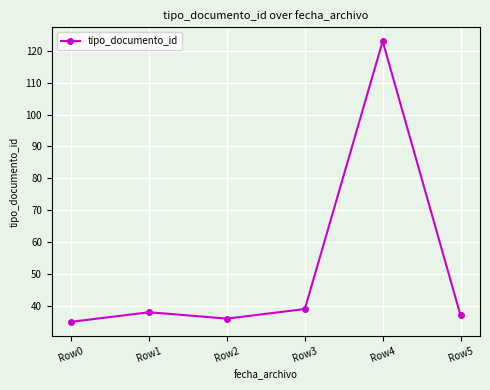

At which category does the data reach its first local peak?

Row1